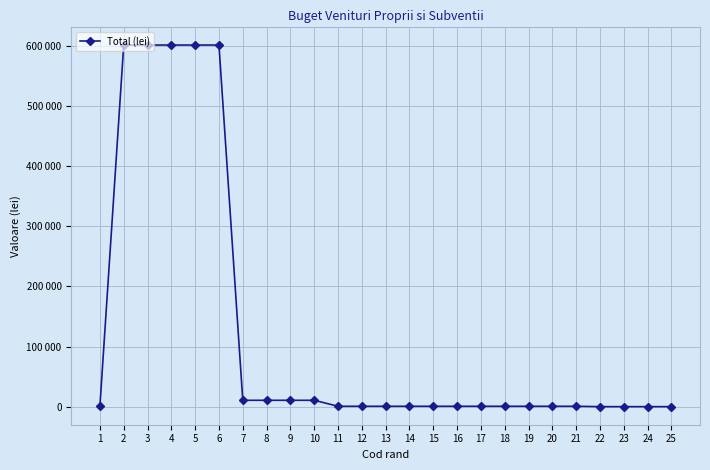

List the labels in order of value, smallest first.

22, 23, 24, 25, 1, 11, 12, 13, 14, 15, 16, 17, 18, 19, 20, 21, 7, 8, 9, 10, 2, 3, 4, 5, 6